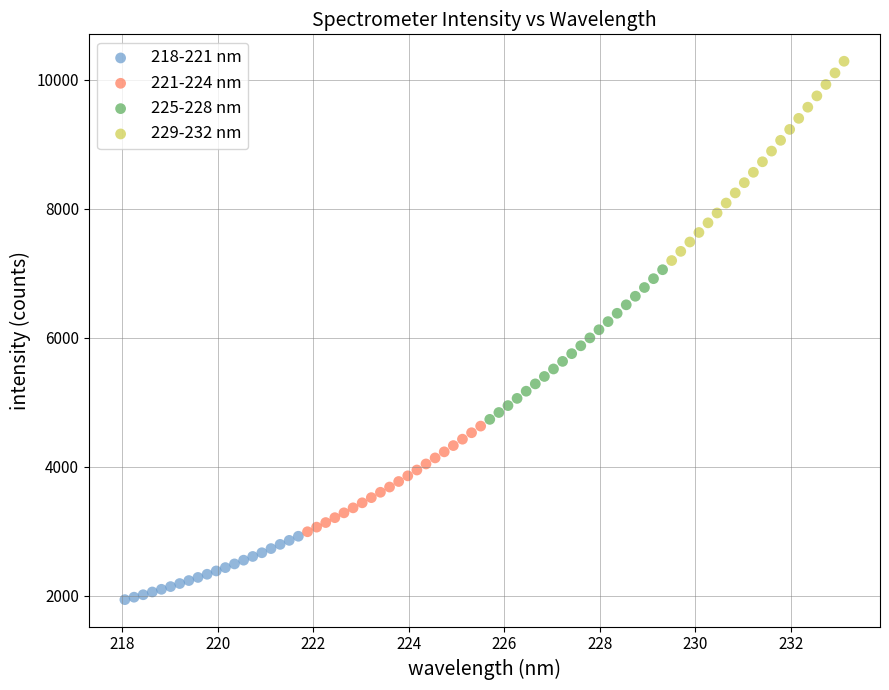

What are all the series names shown in the legend?

218-221 nm, 221-224 nm, 225-228 nm, 229-232 nm